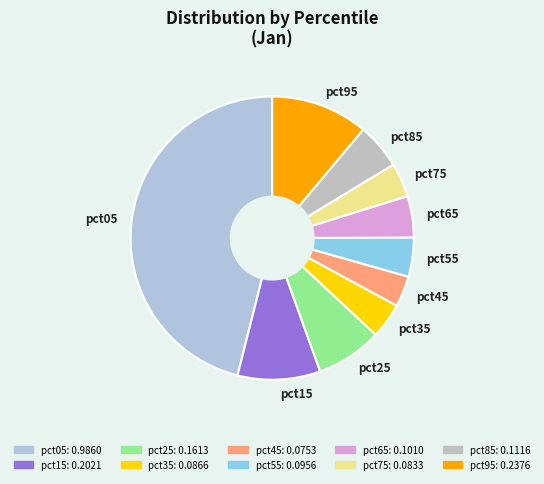

How many slices are in this pie chart?

10